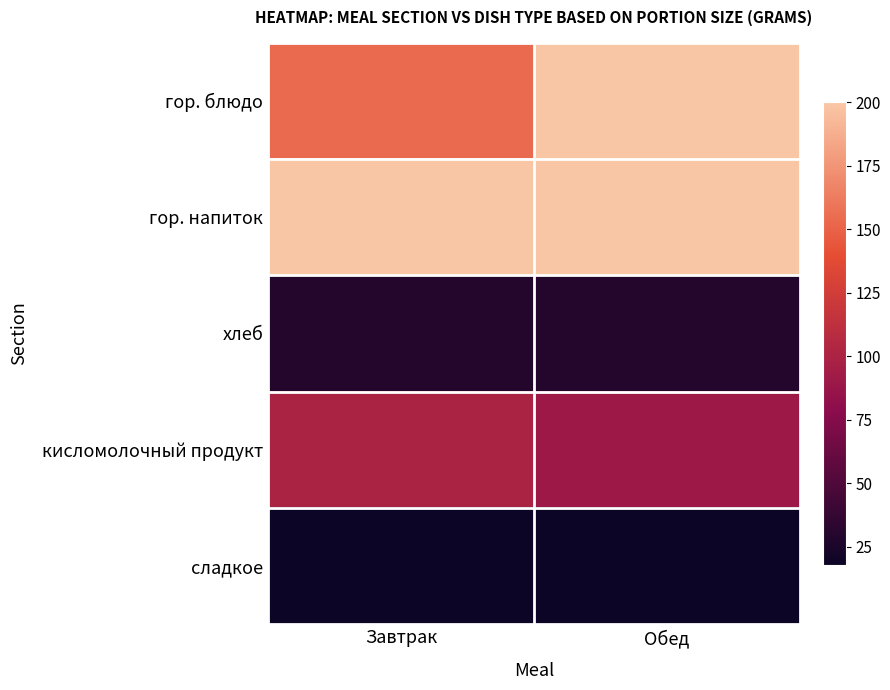

At which category does the chart reach its minimum across all series?

Завтрак